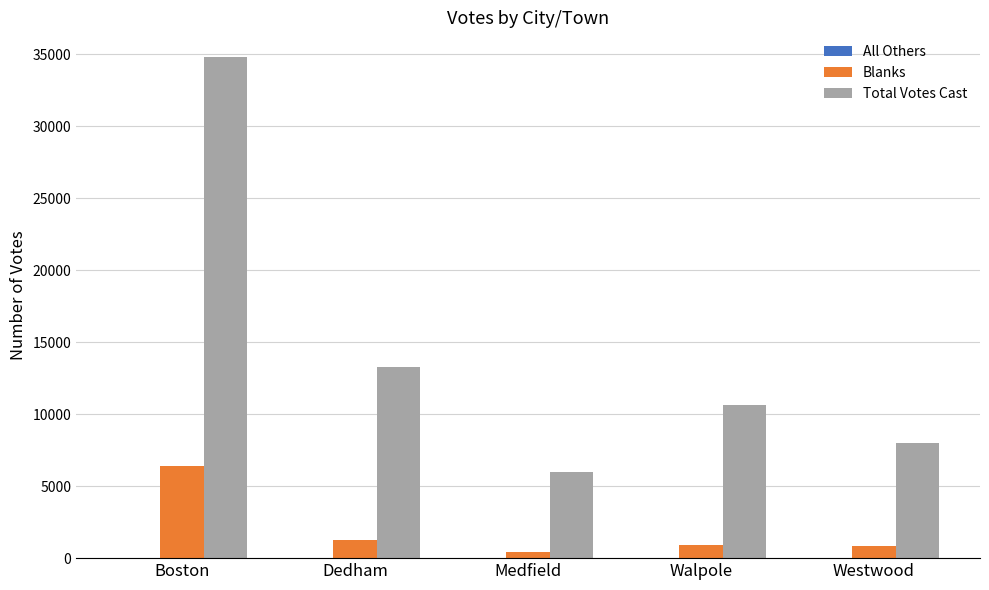

Which series has the largest range (max minus min)?

Total Votes Cast